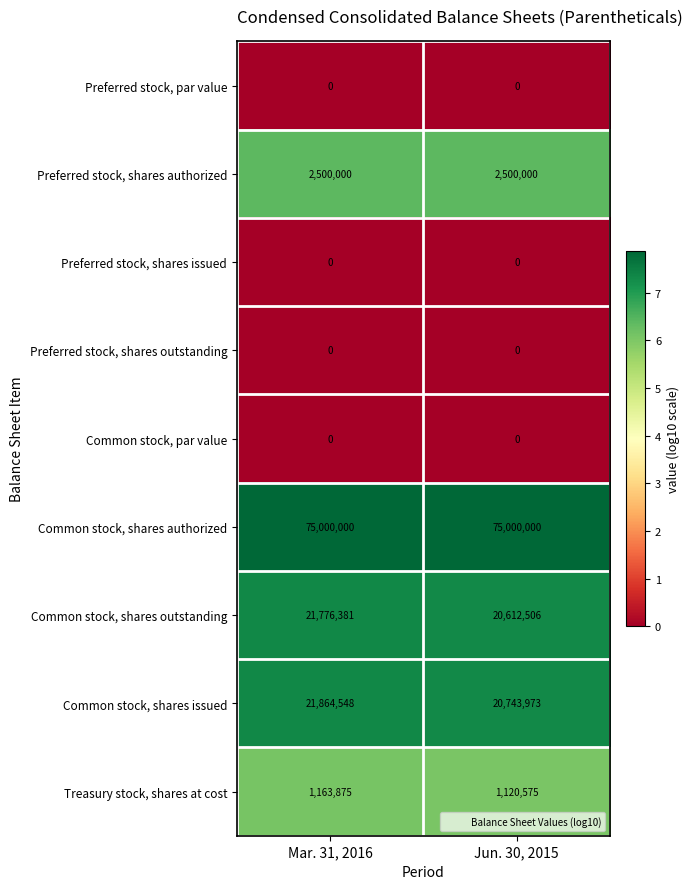

What is the spread (max minus min) of values at Jun. 30, 2015?

75000000